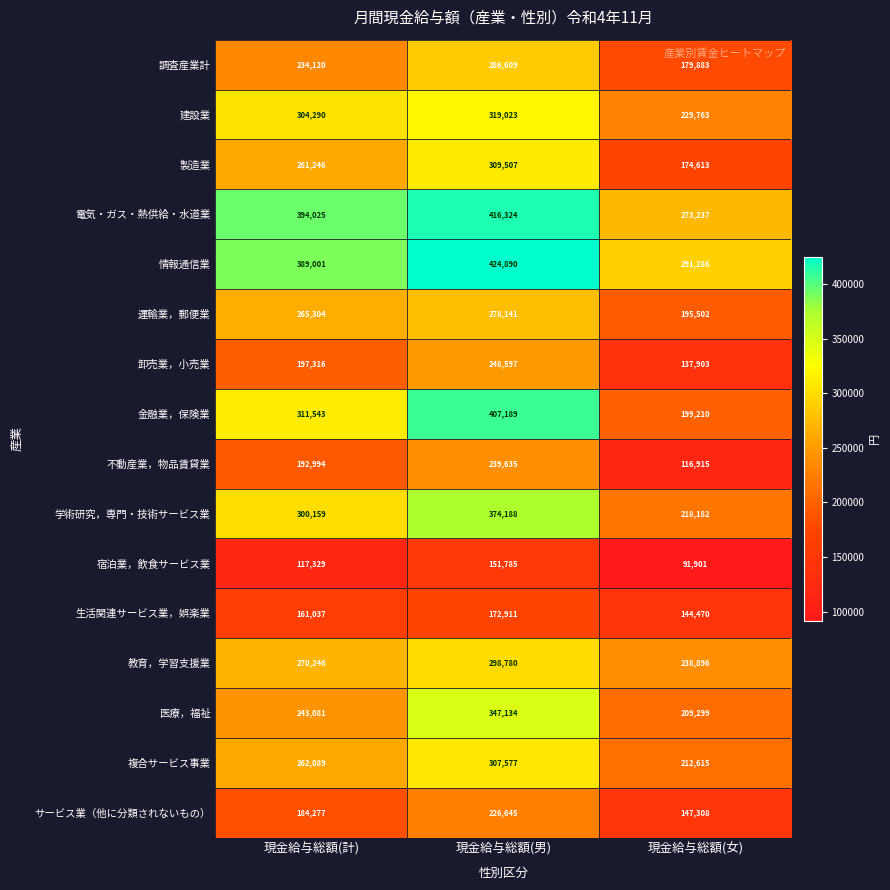

What is the approximate value of 不動産業，物品賃貸業 at 現金給与総額(計), to the nearest 50?

193000